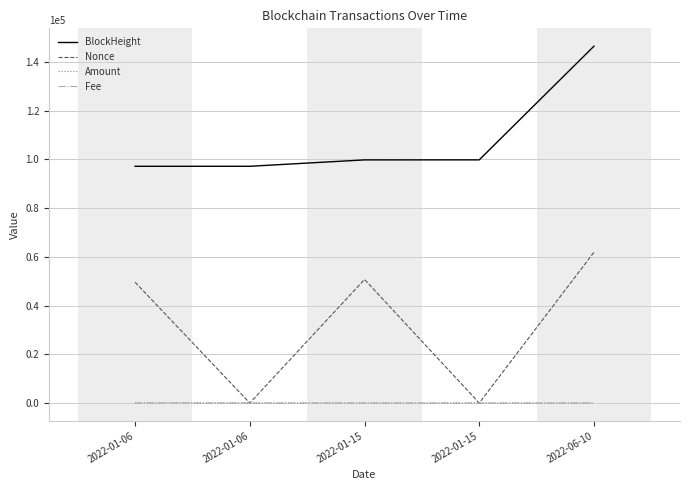

What is the difference between the Amount values at 2022-01-15 and 2022-01-06?

50.0